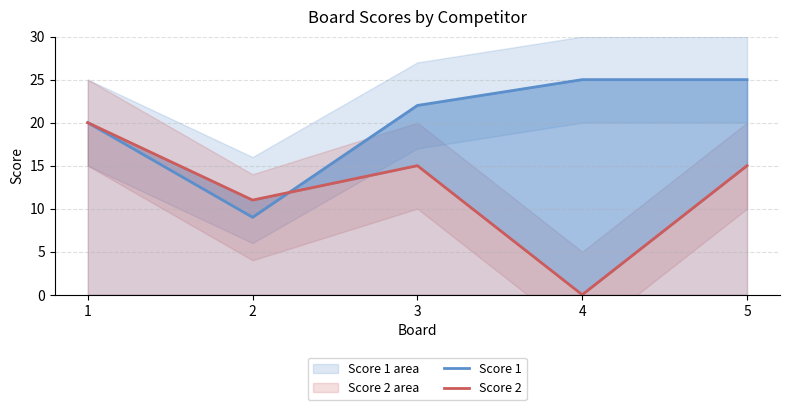

What is the difference between the second highest and second lowest values in the Score 1 series?

5